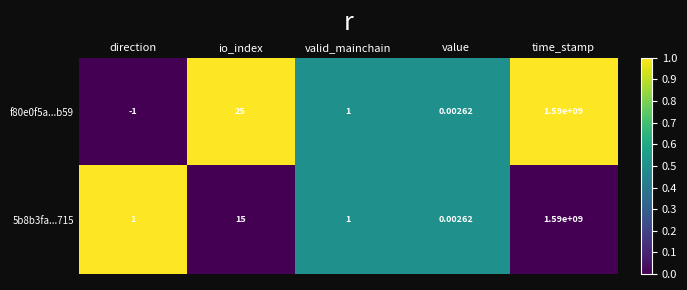

Is the value of f80e0f5a...b59 at direction greater than the value of 5b8b3fa...715 at value?

No